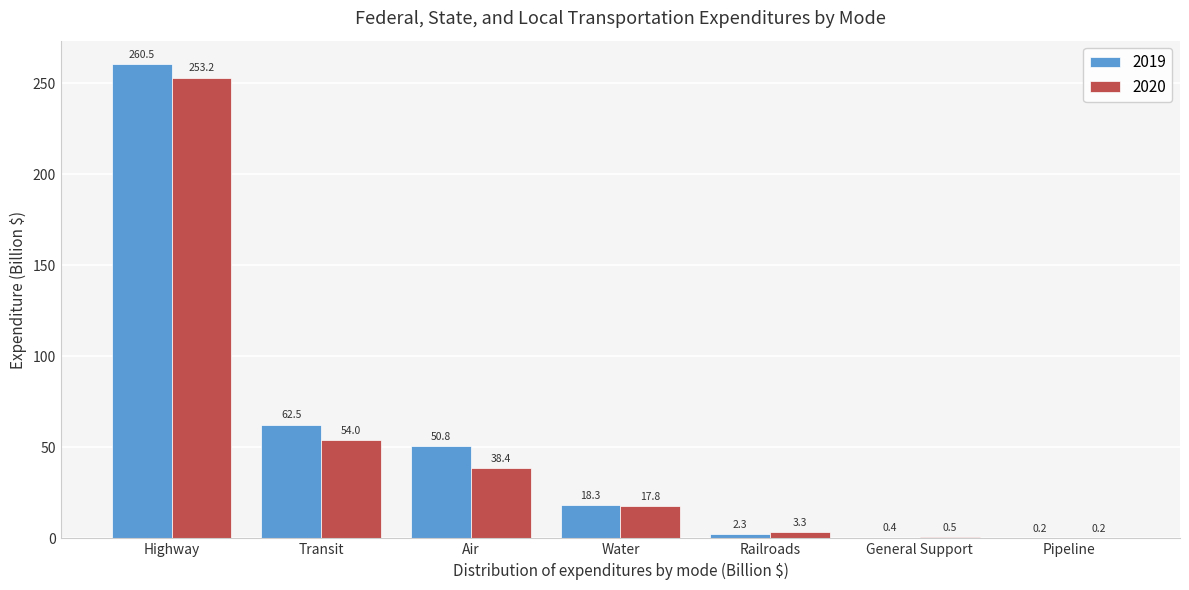

Reading right to left, list all the values displayed in this chart.

2019: Pipeline=0.2	General Support=0.4	Railroads=2.3	Water=18.3	Air=50.8	Transit=62.5	Highway=260.5
2020: Pipeline=0.2	General Support=0.5	Railroads=3.3	Water=17.8	Air=38.4	Transit=54.0	Highway=253.2